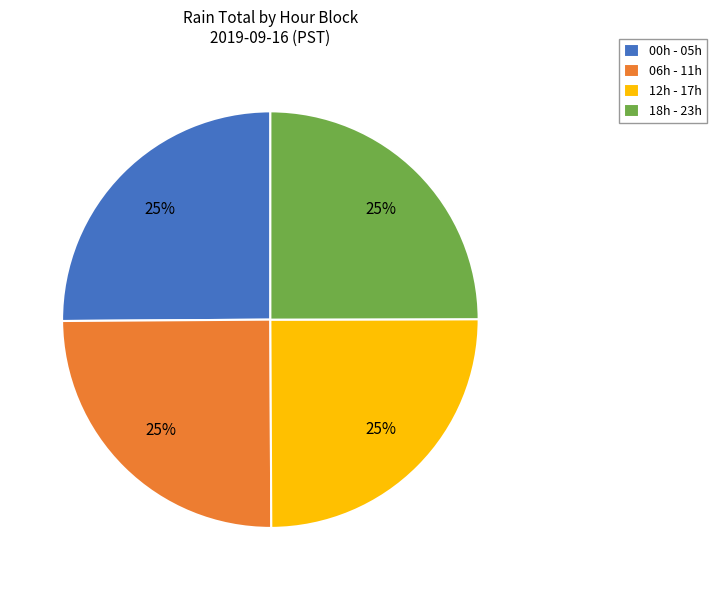

Count the number of slices in the pie.

4